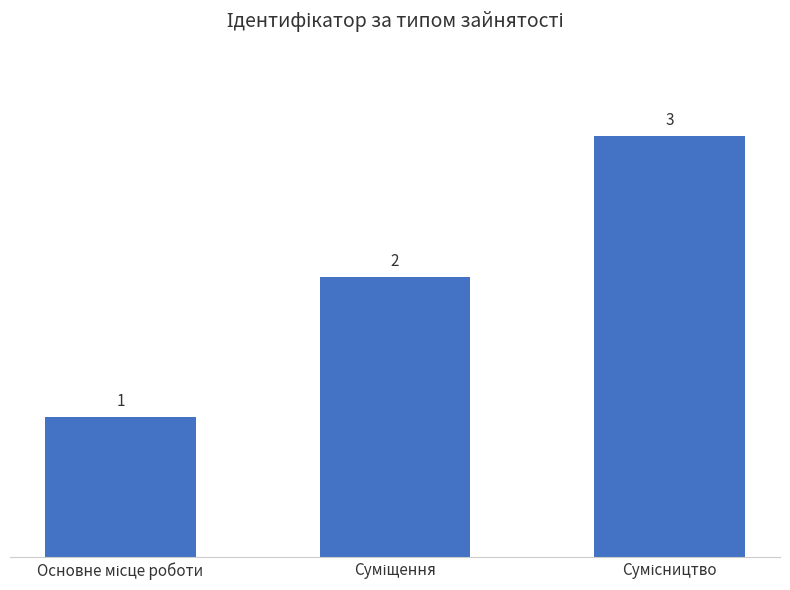

Reading left to right, transcribe all the data shown in this chart.

1	2	3